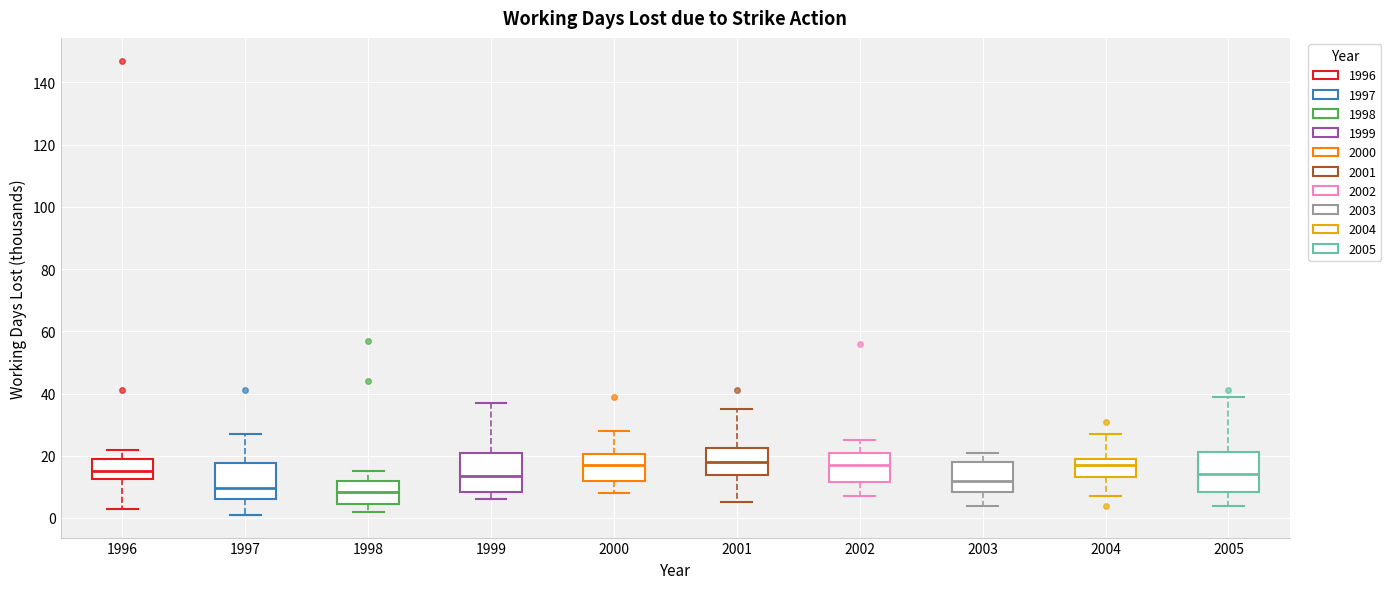

Reading left to right, transcribe this box plot: for each box, give where its median line is, the range the box spans, and where its two whiskers end, as read against the y-axis. The values are not printed on the chart, so give them approximately, as read against the axis.

1996: median 16, box 12 to 20, whiskers 4 to 22
1997: median 10, box 6 to 18, whiskers 2 to 28
1998: median 8, box 4 to 12, whiskers 2 to 16
1999: median 14, box 8 to 20, whiskers 6 to 38
2000: median 18, box 12 to 20, whiskers 8 to 28
2001: median 18, box 14 to 22, whiskers 6 to 36
2002: median 18, box 12 to 22, whiskers 8 to 26
2003: median 12, box 8 to 18, whiskers 4 to 22
2004: median 18, box 14 to 20, whiskers 8 to 28
2005: median 14, box 8 to 22, whiskers 4 to 40